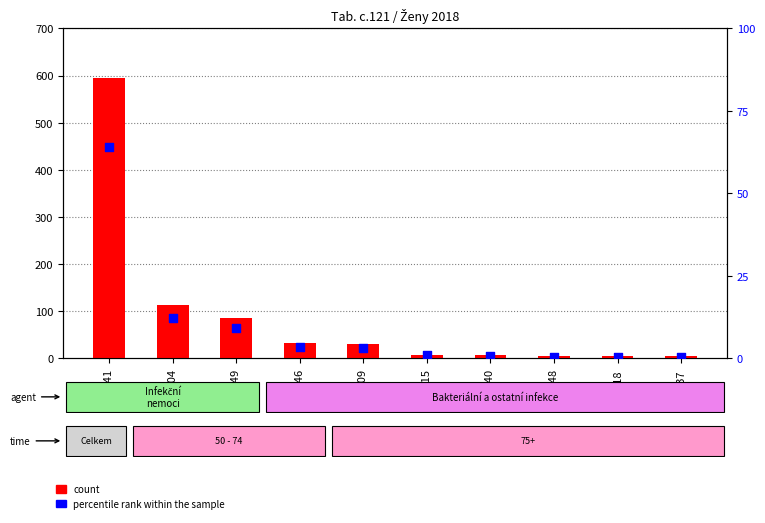

Which series has the largest Y range (max minus min)?

count